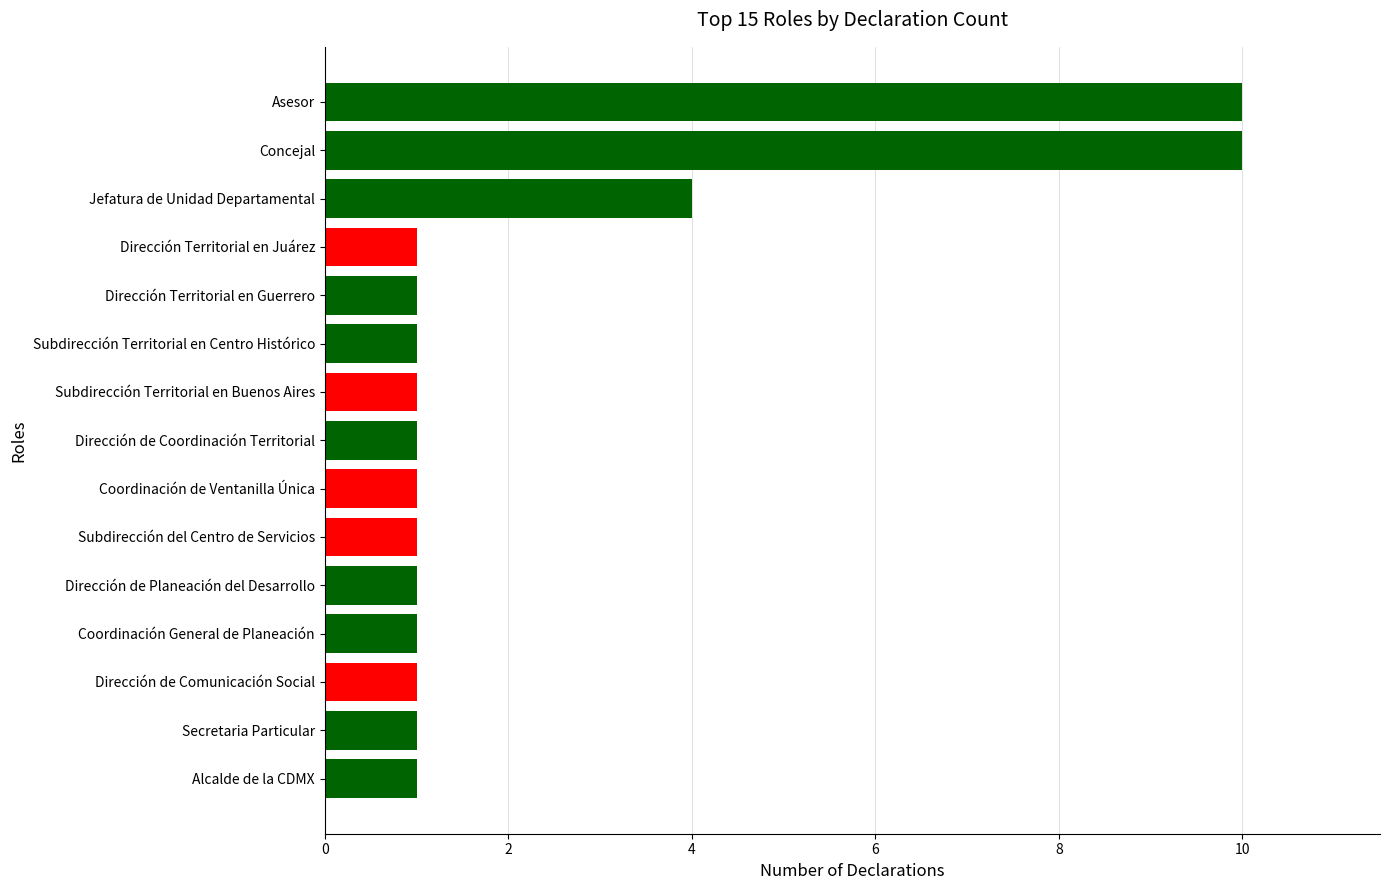

Reading bottom to top, extract all data points from this chart.

1	1	1	1	1	1	1	1	1	1	1	1	4	10	10